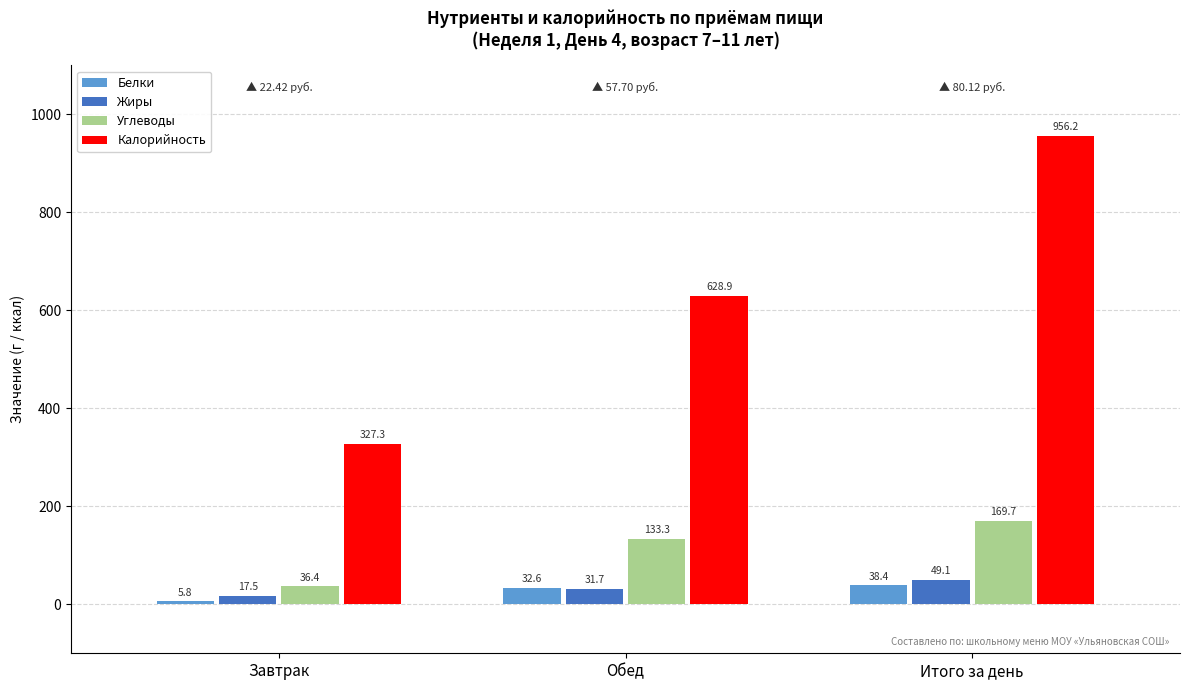

Is it true that Жиры equals 31.7 at Обед?

True